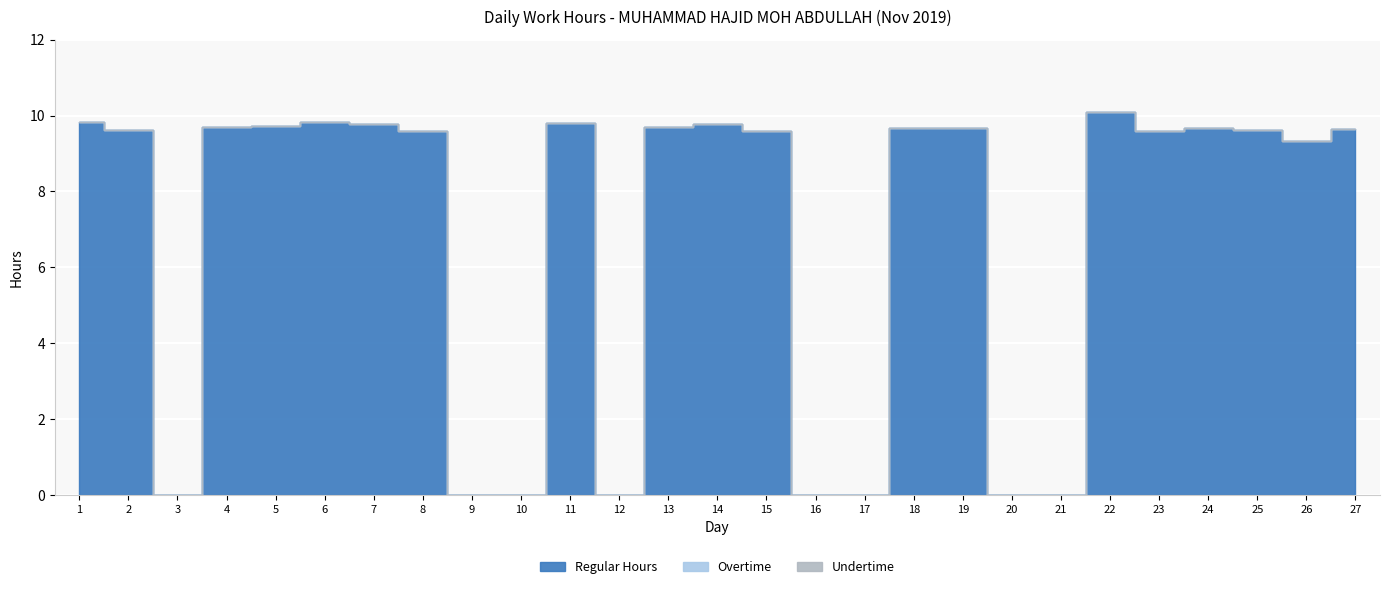

How many lines are shown in the chart?

3